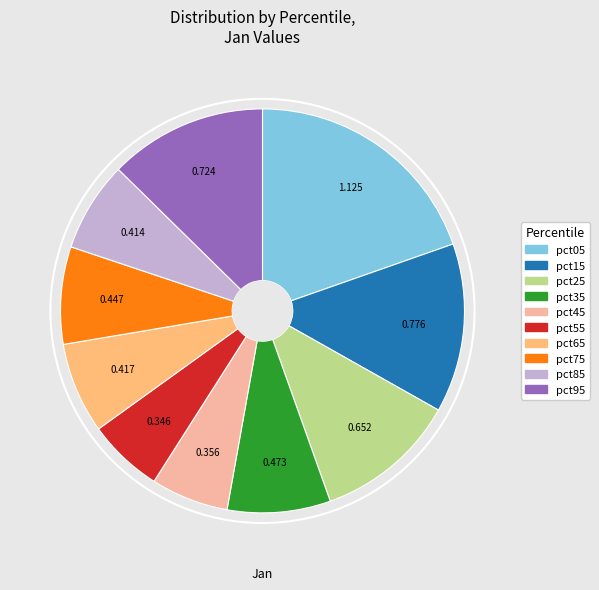

Is pct95 the majority of the pie?

No